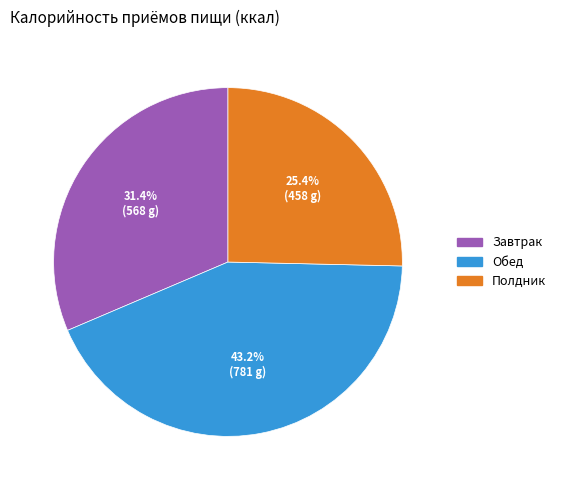

Does Полдник represent more than half of the total?

No